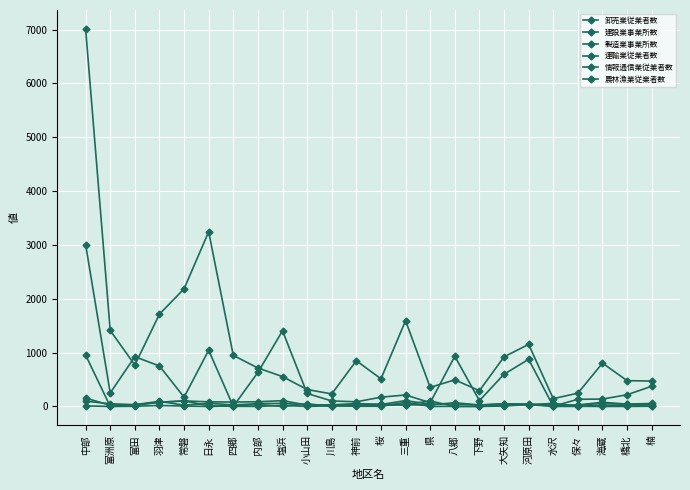

At which label is 情報通信業従業者数 closest to 477?

常磐